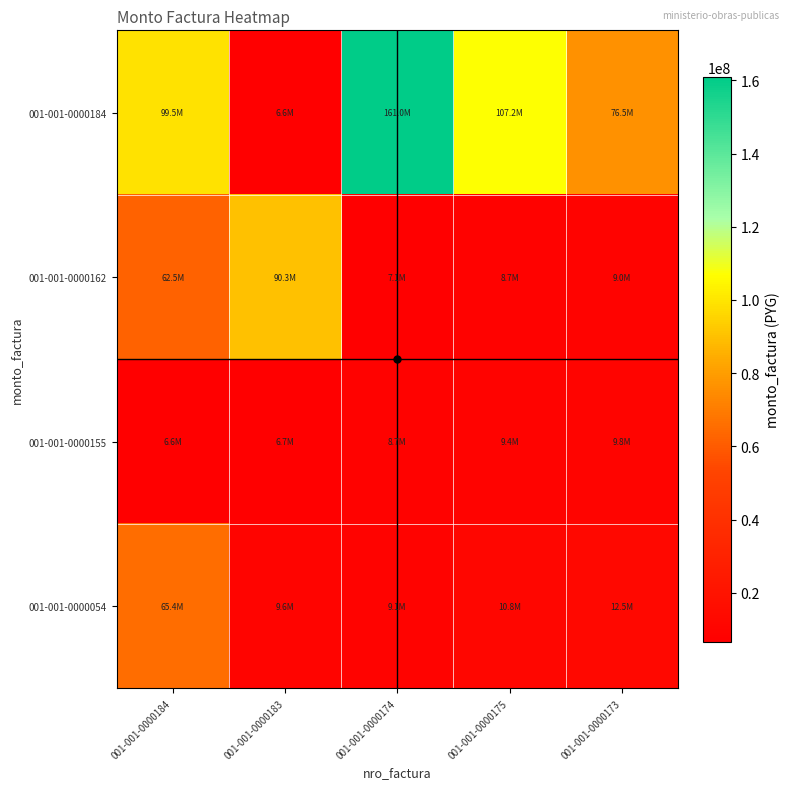

Reading left to right, extract all data points from this chart.

001-001-0000184: 001-001-0000184=99450982	001-001-0000183=6551124	001-001-0000174=161007993	001-001-0000175=107210391	001-001-0000173=76493466
001-001-0000162: 001-001-0000184=62490805	001-001-0000183=90269775	001-001-0000174=7054695	001-001-0000175=8656221	001-001-0000173=9039889
001-001-0000155: 001-001-0000184=6634381	001-001-0000183=6726125	001-001-0000174=8723094	001-001-0000175=9351681	001-001-0000173=9758685
001-001-0000054: 001-001-0000184=65369704	001-001-0000183=9593697	001-001-0000174=9141345	001-001-0000175=10801248	001-001-0000173=12511538